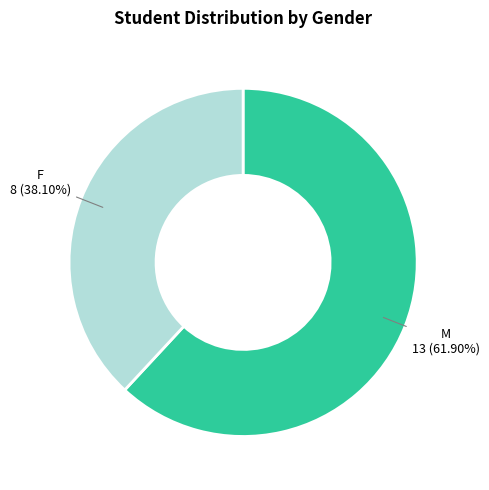

Which category has the smallest portion of the pie?

F